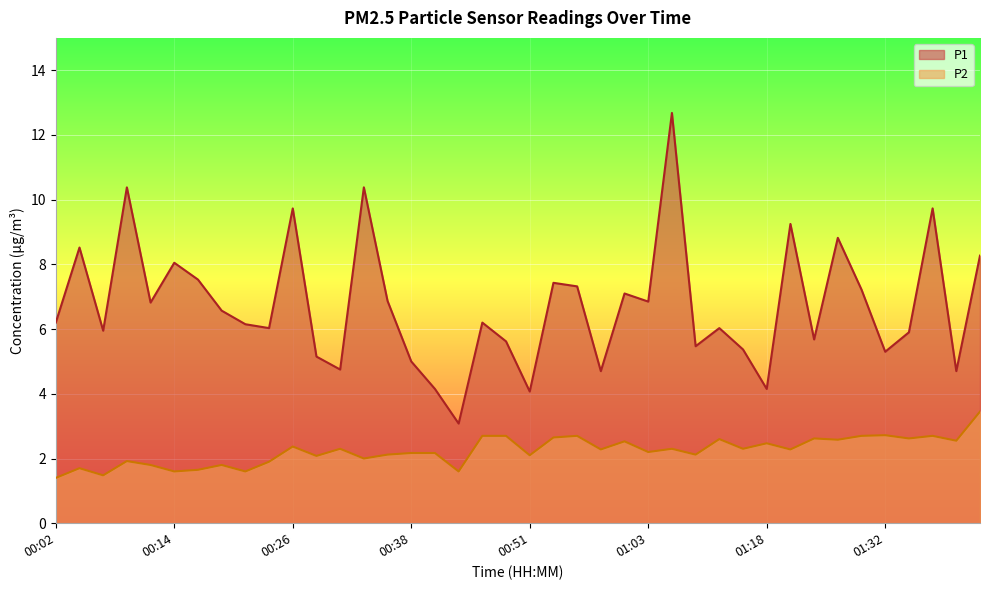

The value of P2 at 01:35 is 0.6. True or false?

False